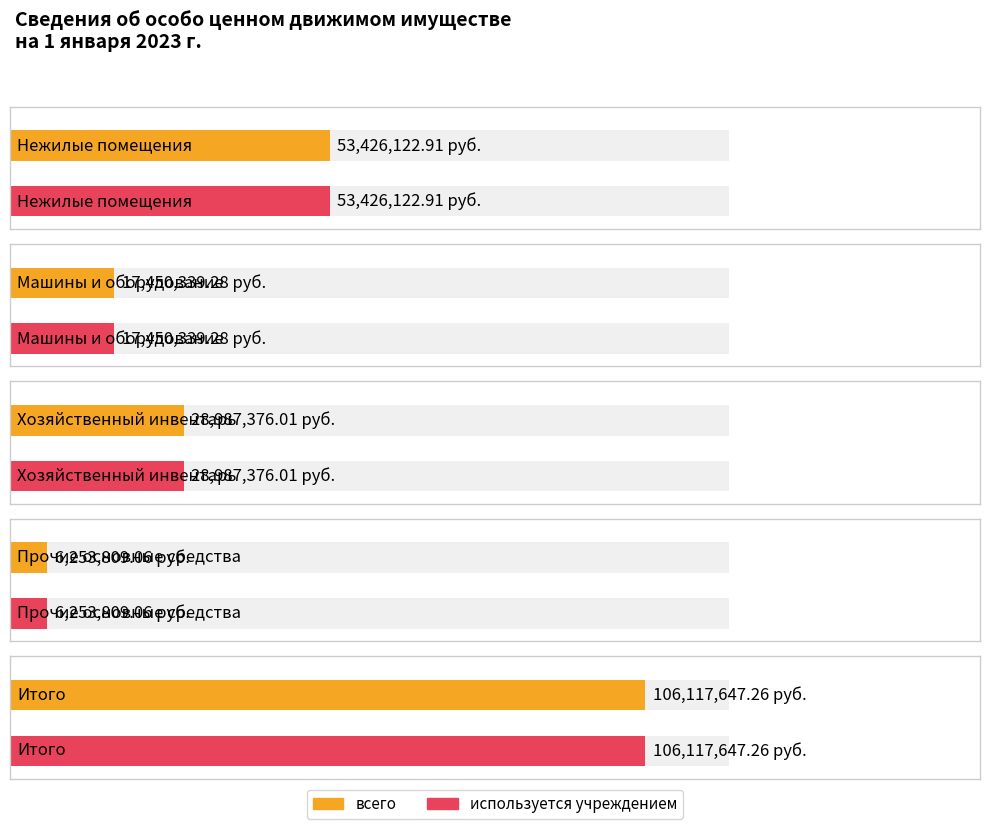

What position from the right is Итого?

1